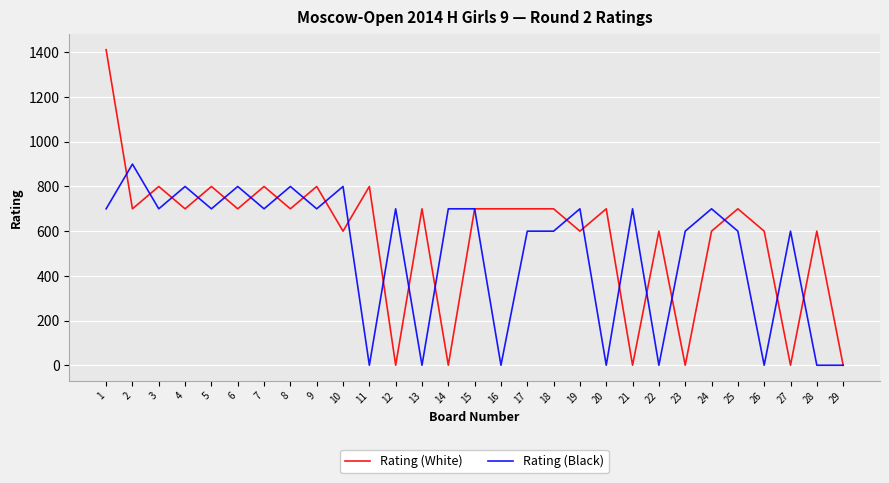

Which series changed the most between 24 and 26?

Rating (Black)